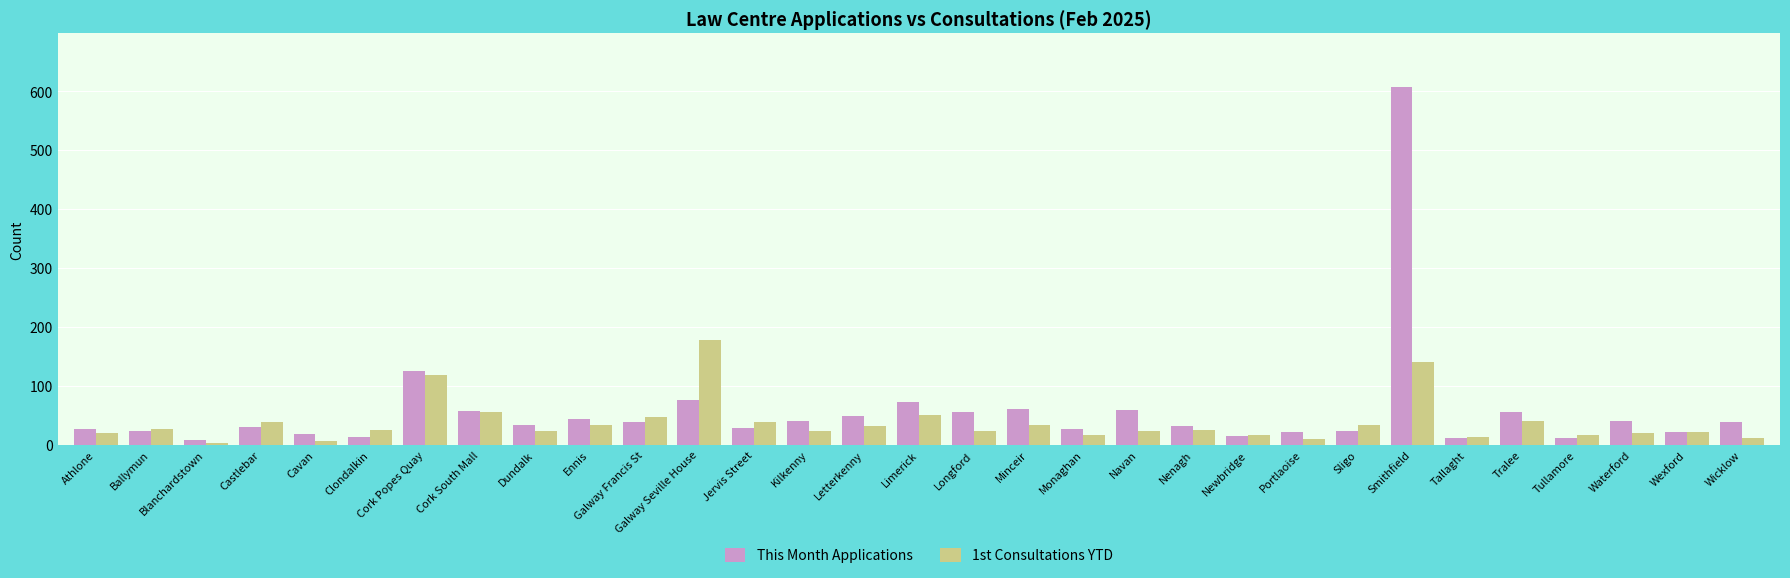

True or false: This Month Applications has a value of 58 at Cork South Mall.

True